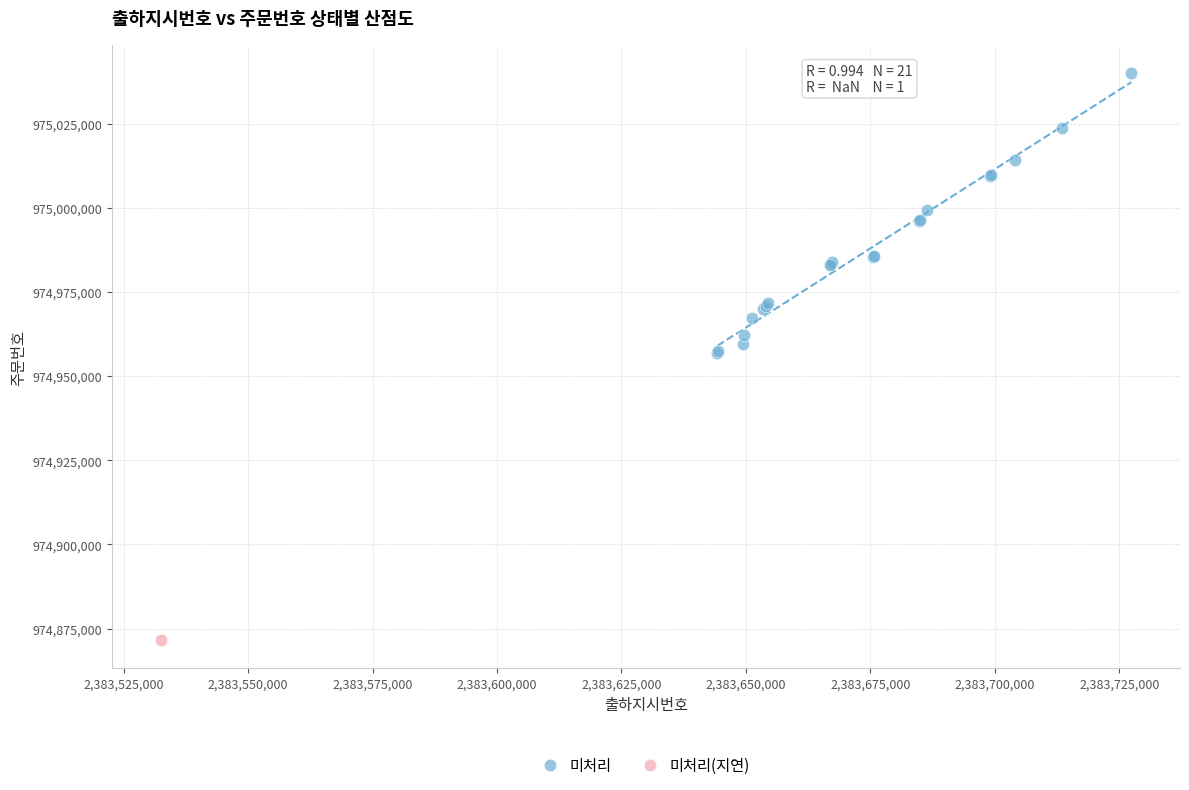

What are all the series names shown in the legend?

미처리, 미처리(지연)